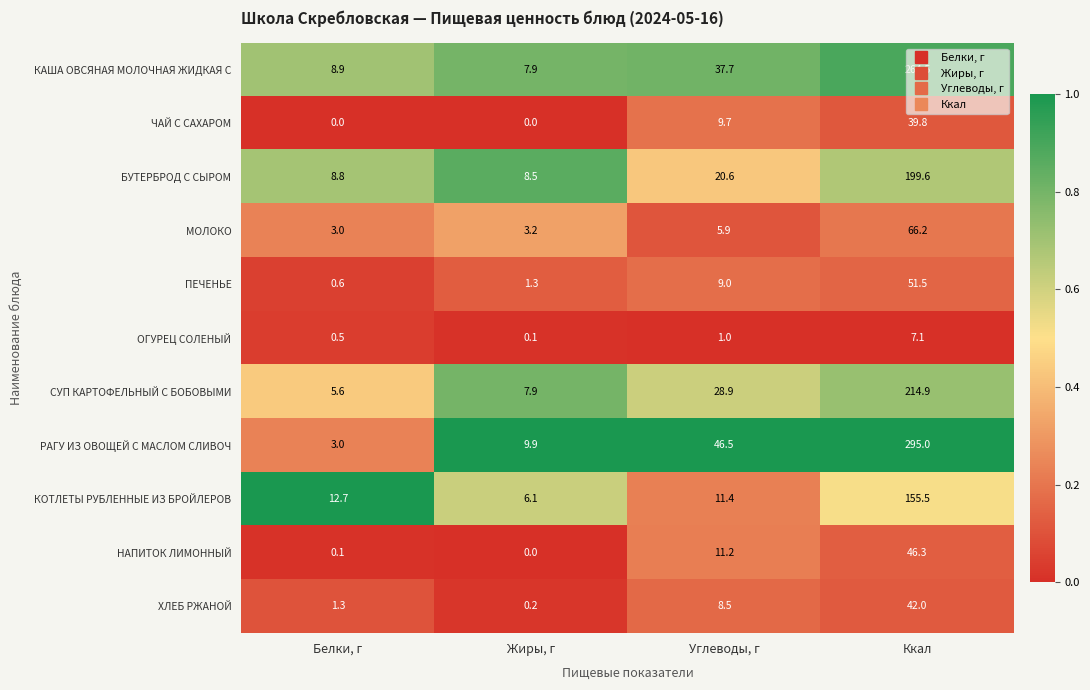

Which label corresponds to the largest value in the chart?

Ккал